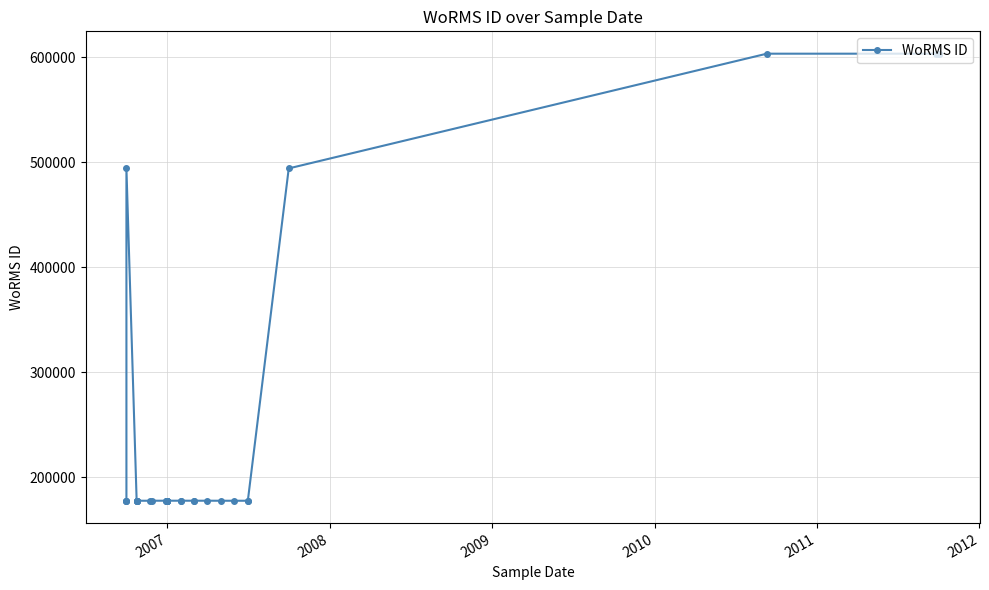

What is the approximate value at 2007?

177614